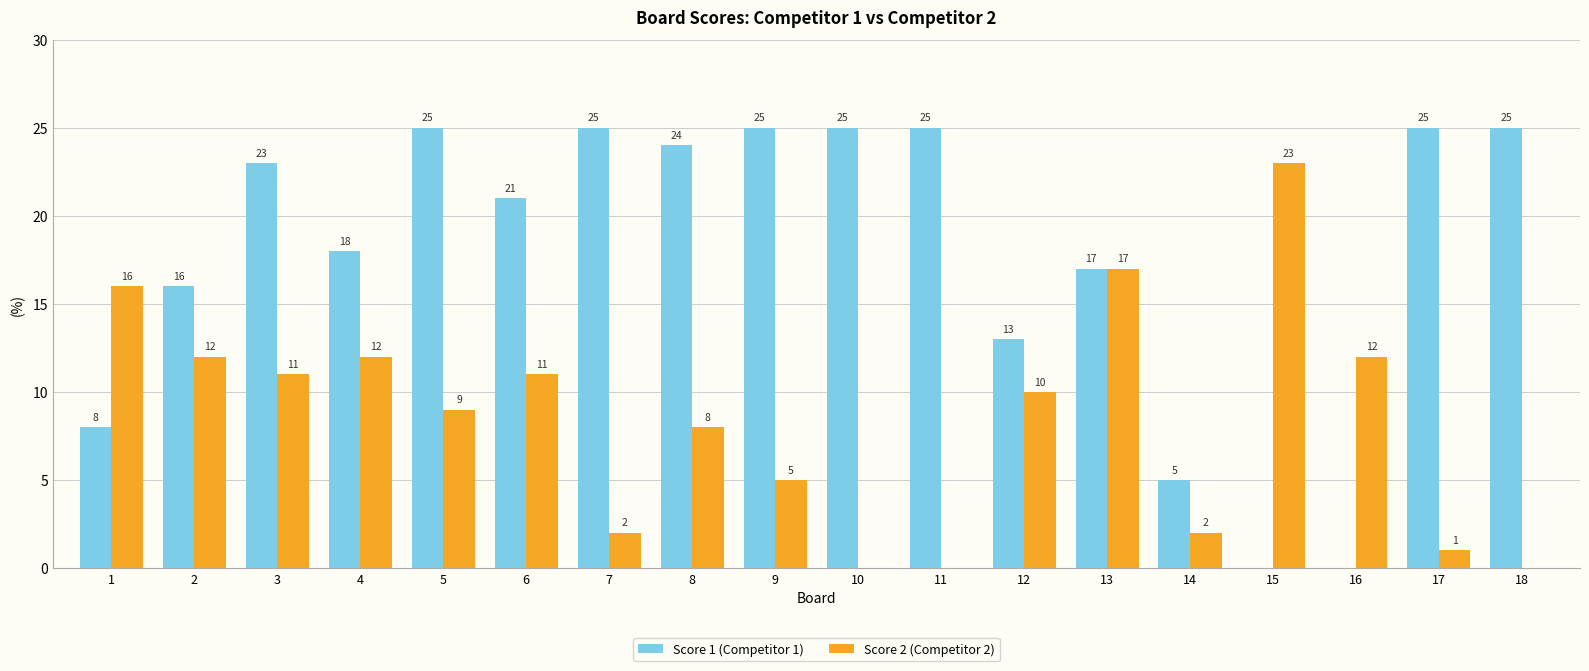

Does the chart contain stacked bars?

No